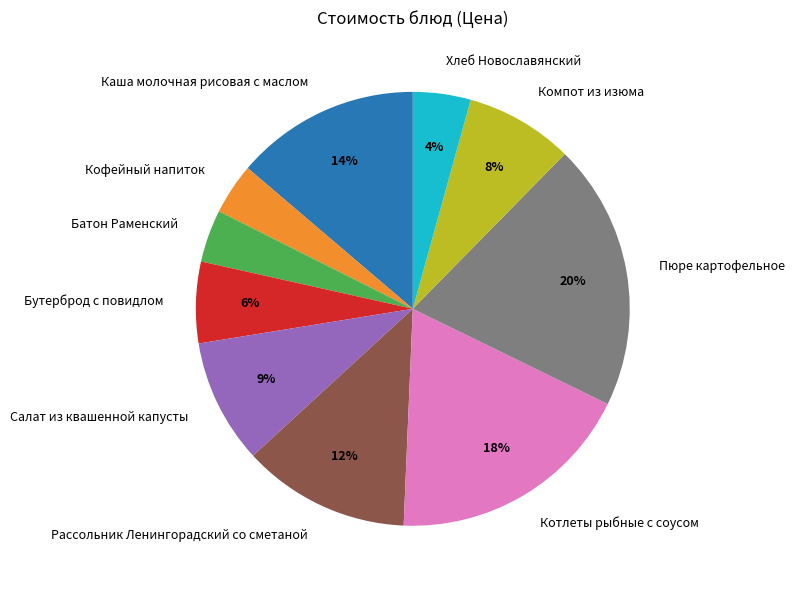

To the nearest percent, what percentage of the pie is Котлеты рыбные с соусом?

18%